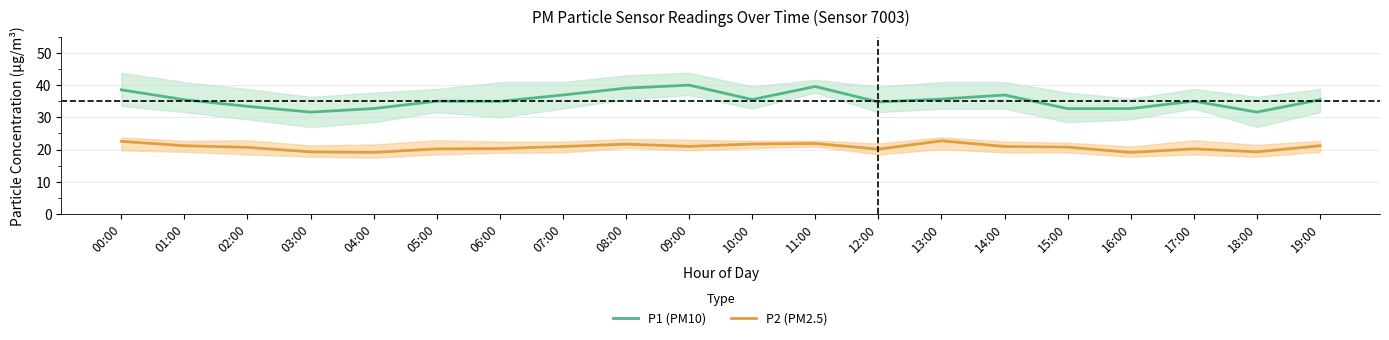

Does the chart display data point markers on the line(s)?

No